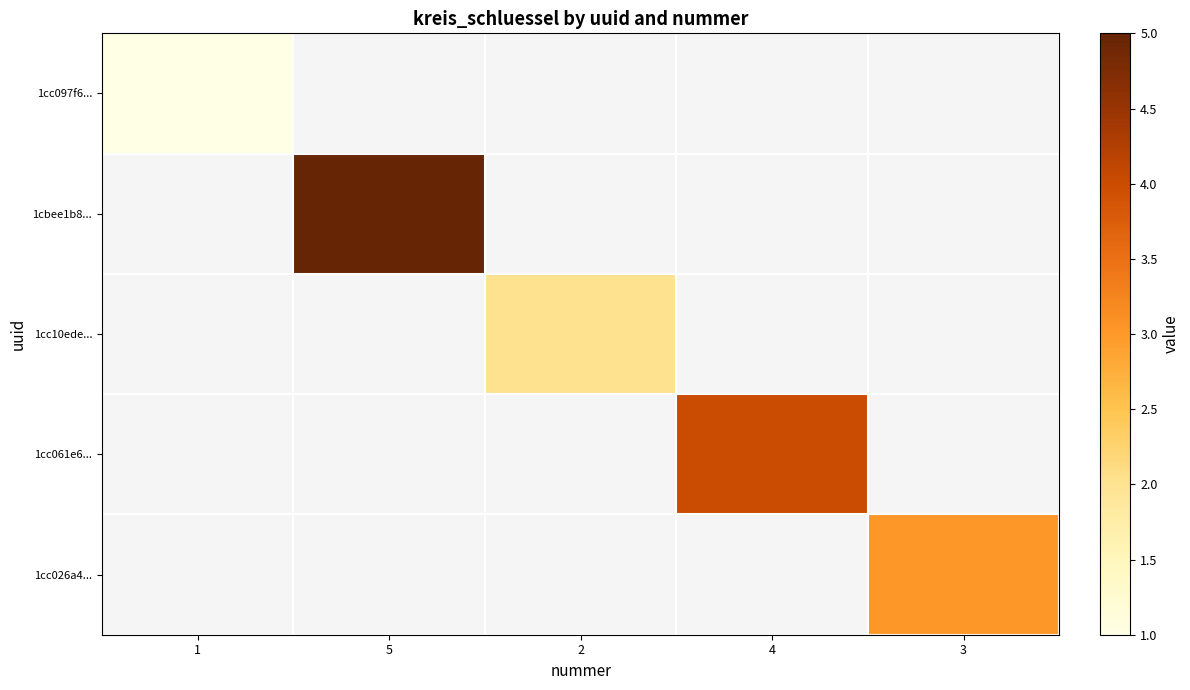

Is it true that 1cc10ede... equals 2.9 at 2?

False